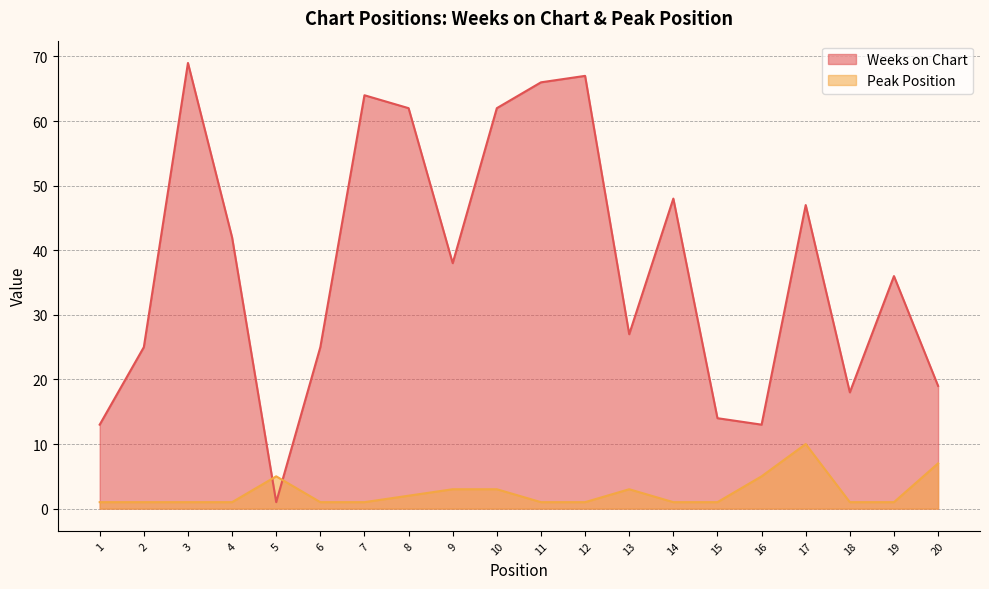

Reading left to right, list all the values displayed in this chart.

Weeks on Chart: 1=13	2=25	3=69	4=42	5=1	6=25	7=64	8=62	9=38	10=62	11=66	12=67	13=27	14=48	15=14	16=13	17=47	18=18	19=36	20=19
Peak Position: 1=1	2=1	3=1	4=1	5=5	6=1	7=1	8=2	9=3	10=3	11=1	12=1	13=3	14=1	15=1	16=5	17=10	18=1	19=1	20=7